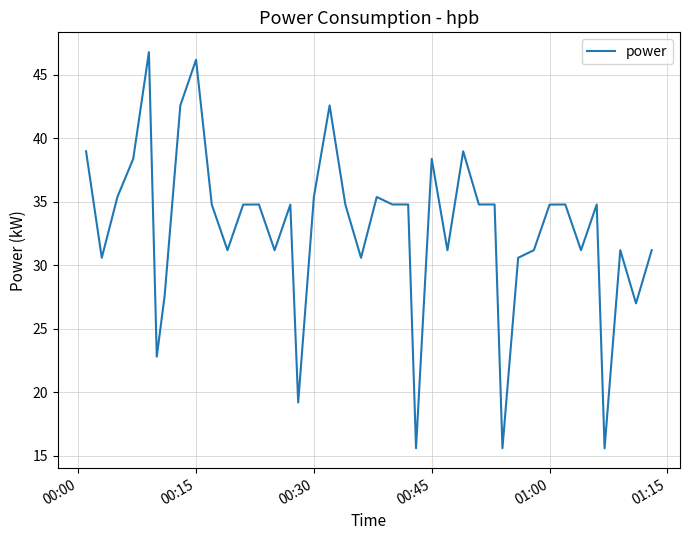

What is the minimum value shown in the chart?

15.6